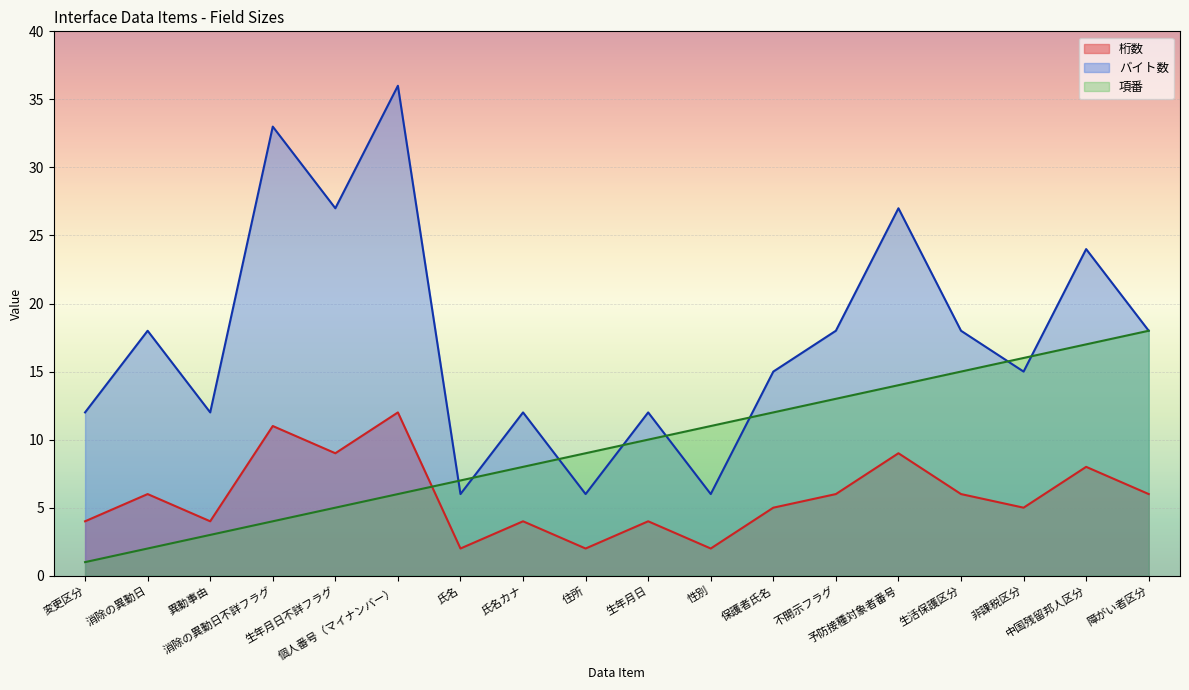

The 桁数 series shows 8 at 中国残留邦人区分. True or false?

True